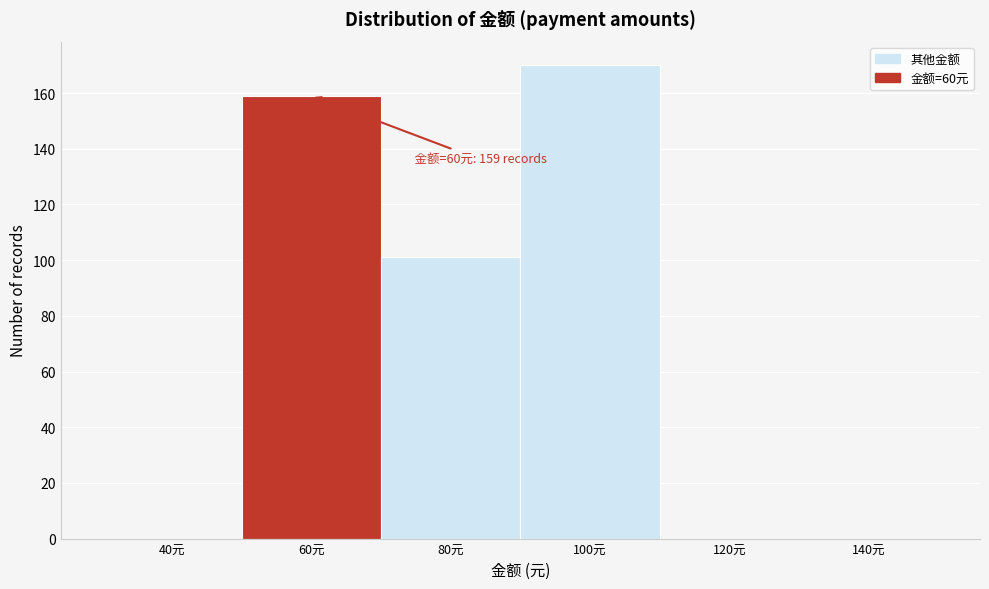

Reading left to right, transcribe all the data shown in this chart.

40元=0	60元=159	80元=101	100元=170	120元=0	140元=0